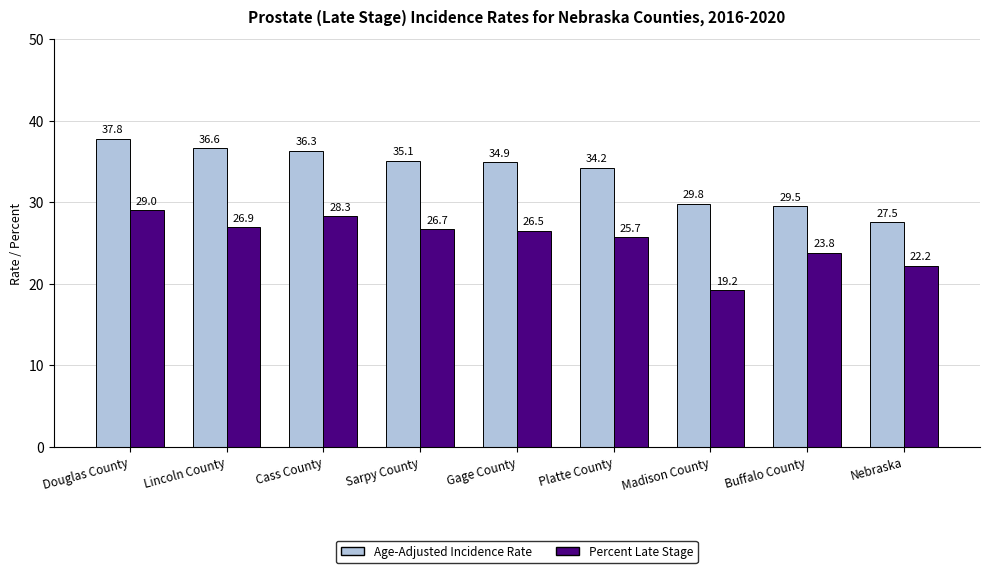

At how many categories does at least one series exceed 35?

4